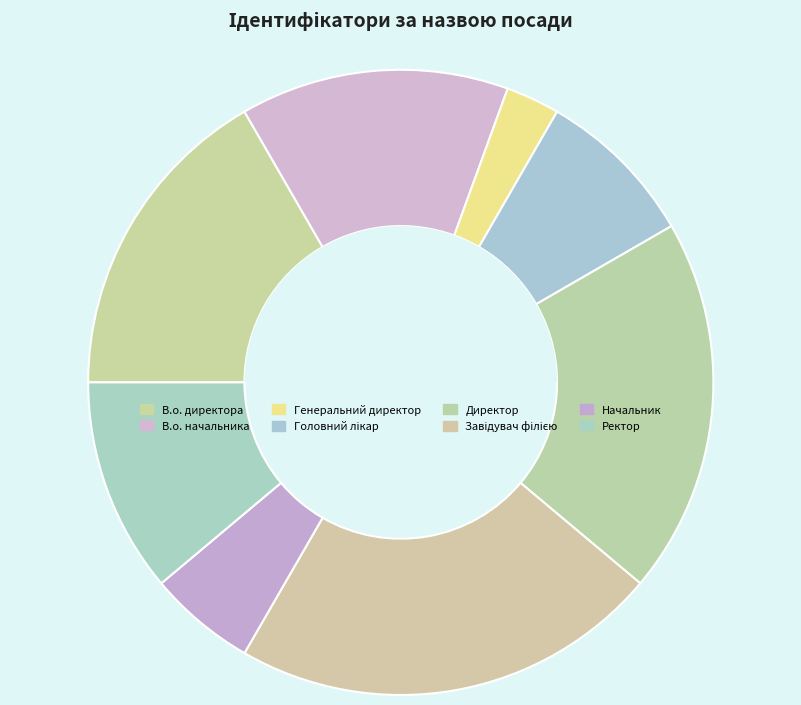

What percentage is NOT represented by В.о. директора?

83.3%